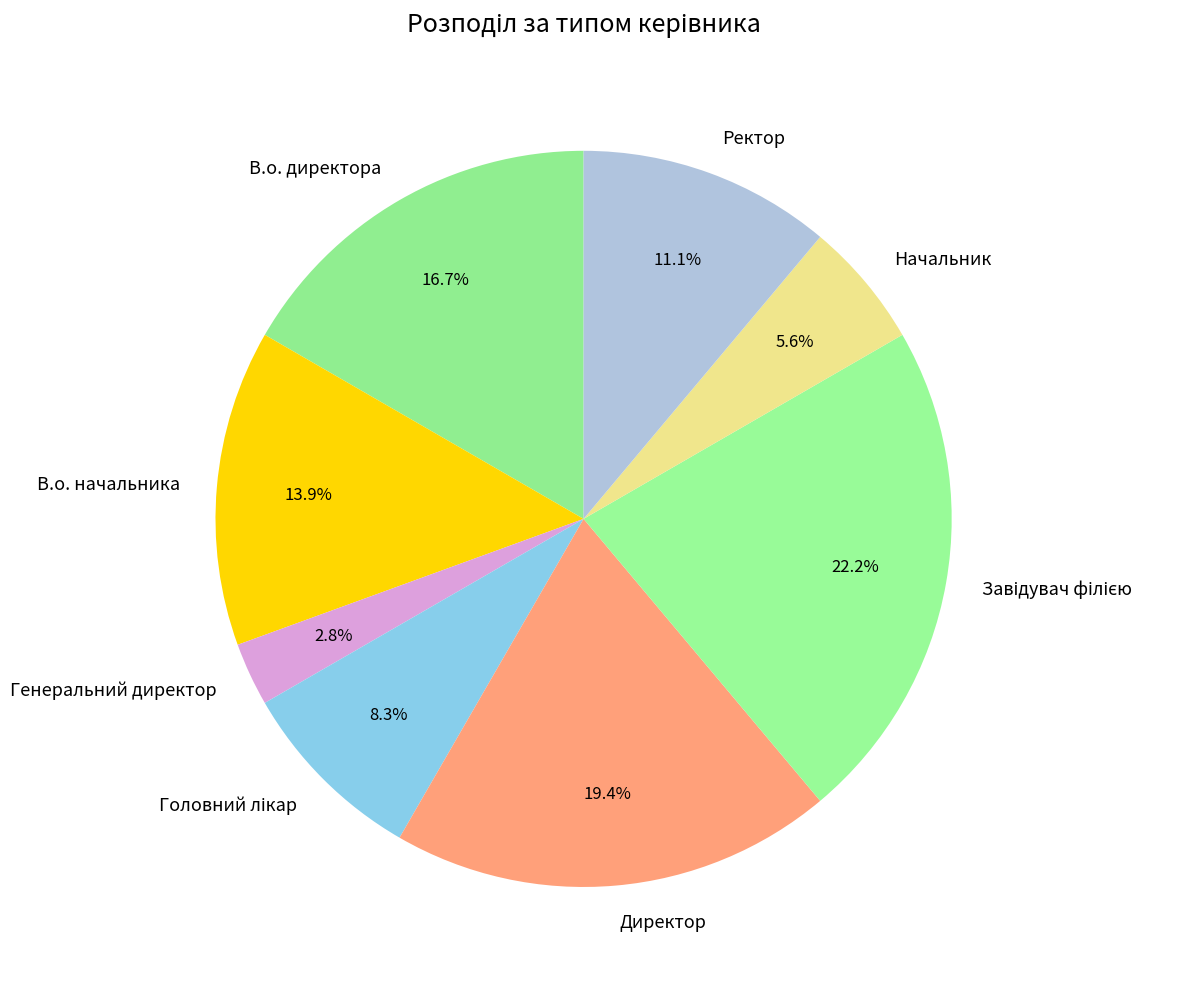

Does В.о. директора account for over 50% of the chart?

No